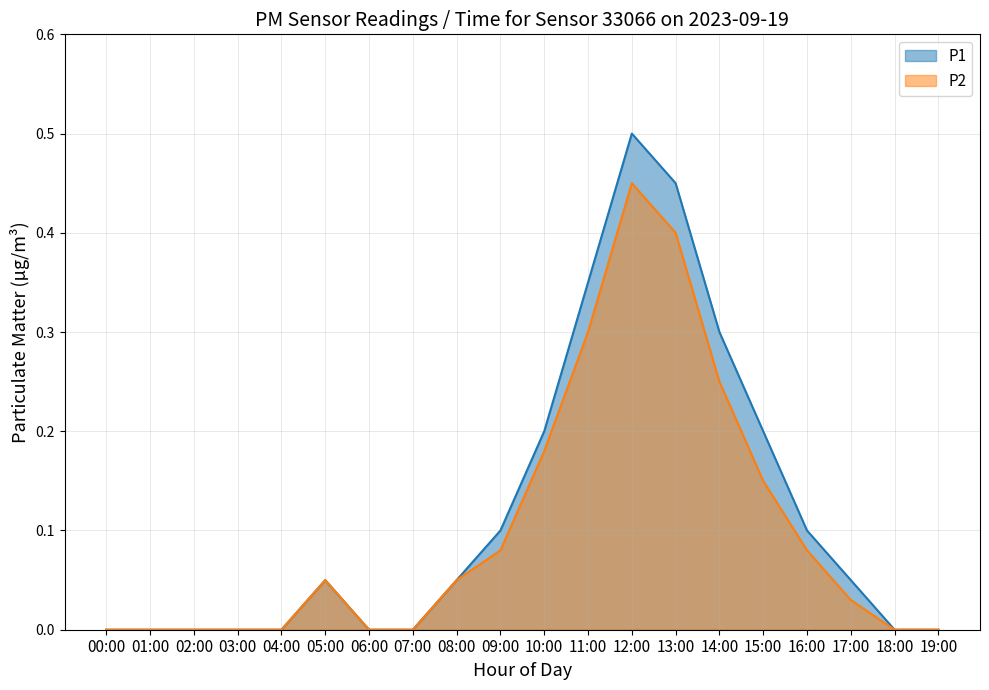

True or false: P2 and P1 intersect in this chart.

False